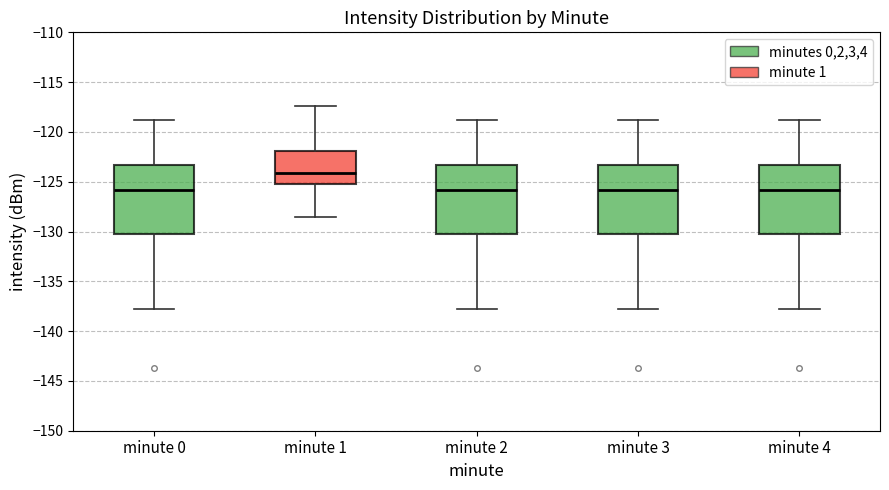

Reading left to right, read every box against the y-axis: the position of its median line, the range the box covers, and the ends of its whiskers. The values are not printed on the chart, so give them approximately, as read against the axis.

minute 0: median -126.0, box -130.0 to -123.5, whiskers -138.0 to -119.0
minute 1: median -124.0, box -125.0 to -122.0, whiskers -128.5 to -117.5
minute 2: median -126.0, box -130.0 to -123.5, whiskers -138.0 to -119.0
minute 3: median -126.0, box -130.0 to -123.5, whiskers -138.0 to -119.0
minute 4: median -126.0, box -130.0 to -123.5, whiskers -138.0 to -119.0